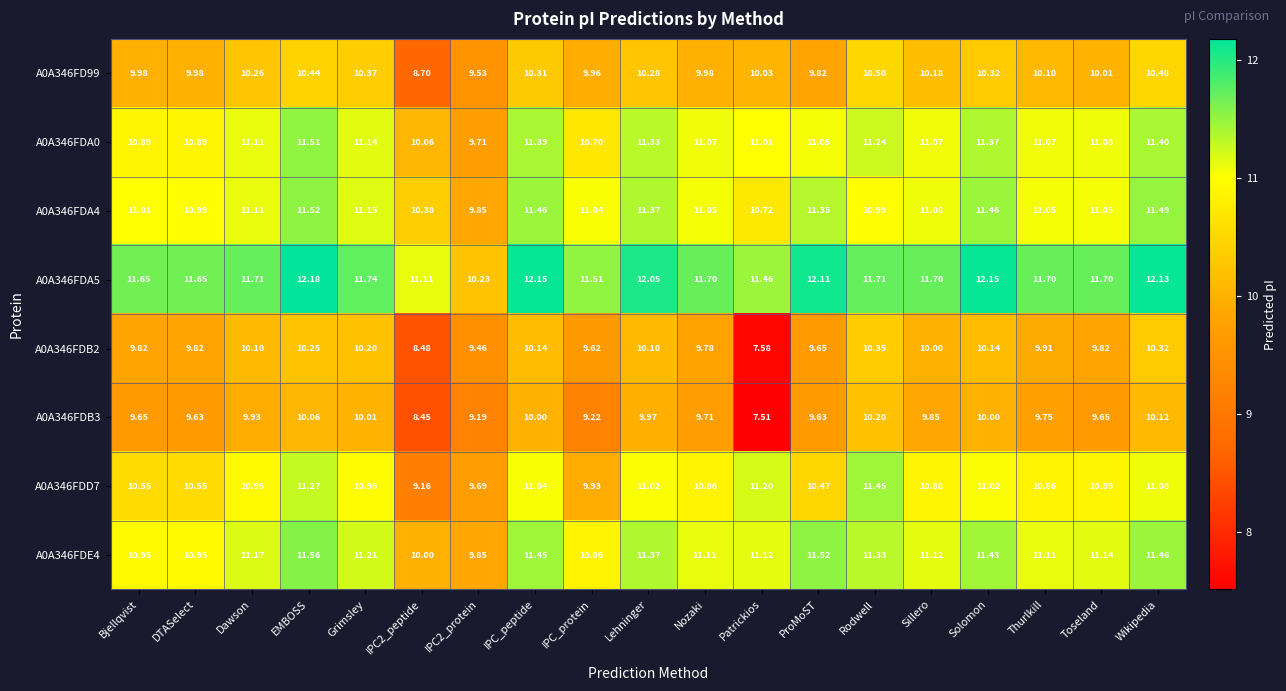

At which label does A0A346FDE4 reach its peak?

EMBOSS